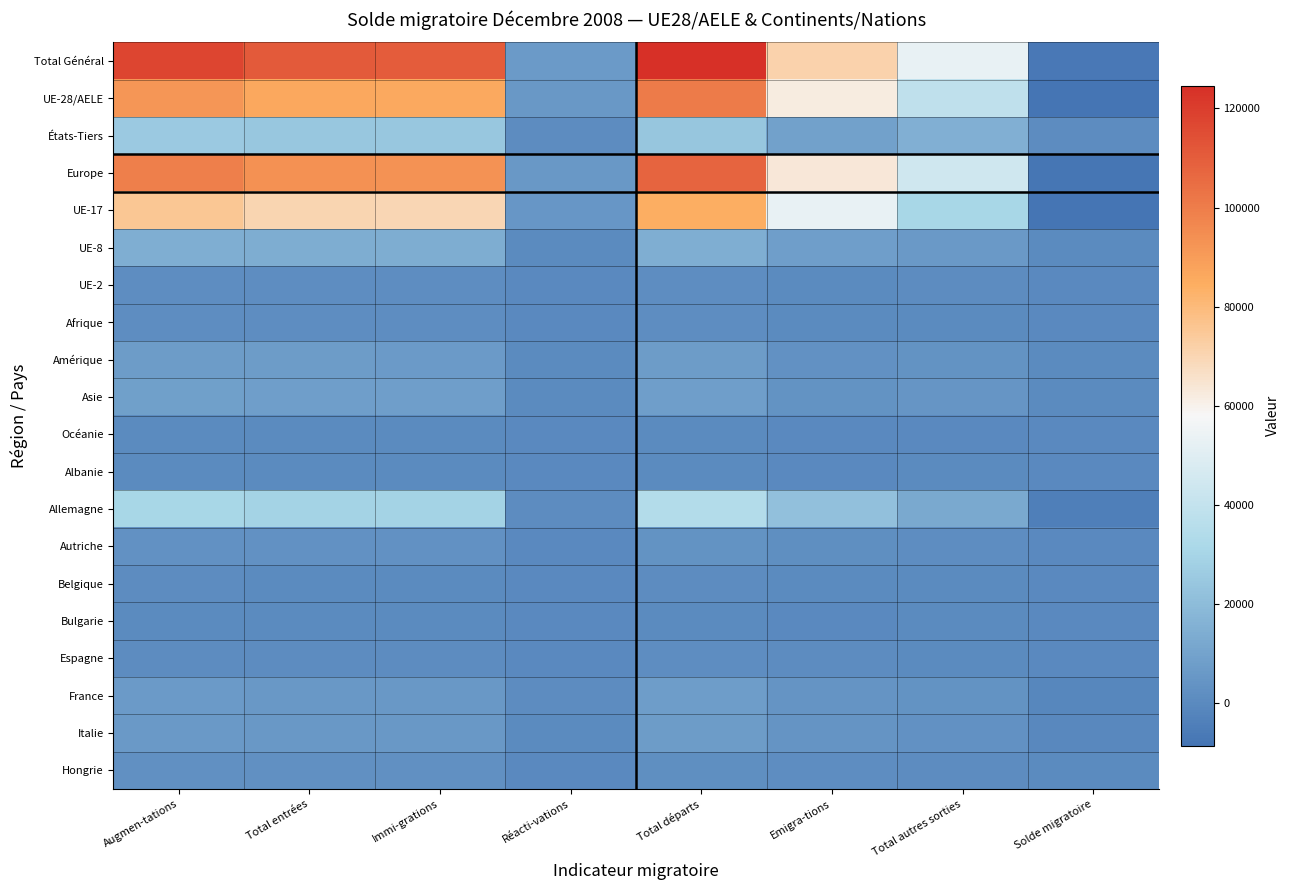

What is the total value across all series at Immi-grations?

466443